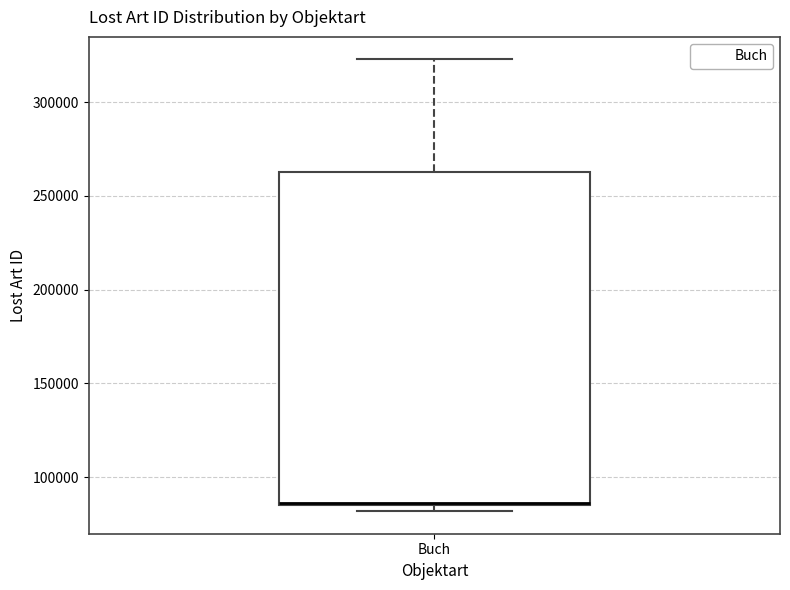

Where does the upper whisker of the box for Buch end on the y-axis? The values are not printed on the chart, so give them approximately, as read against the axis.

325000